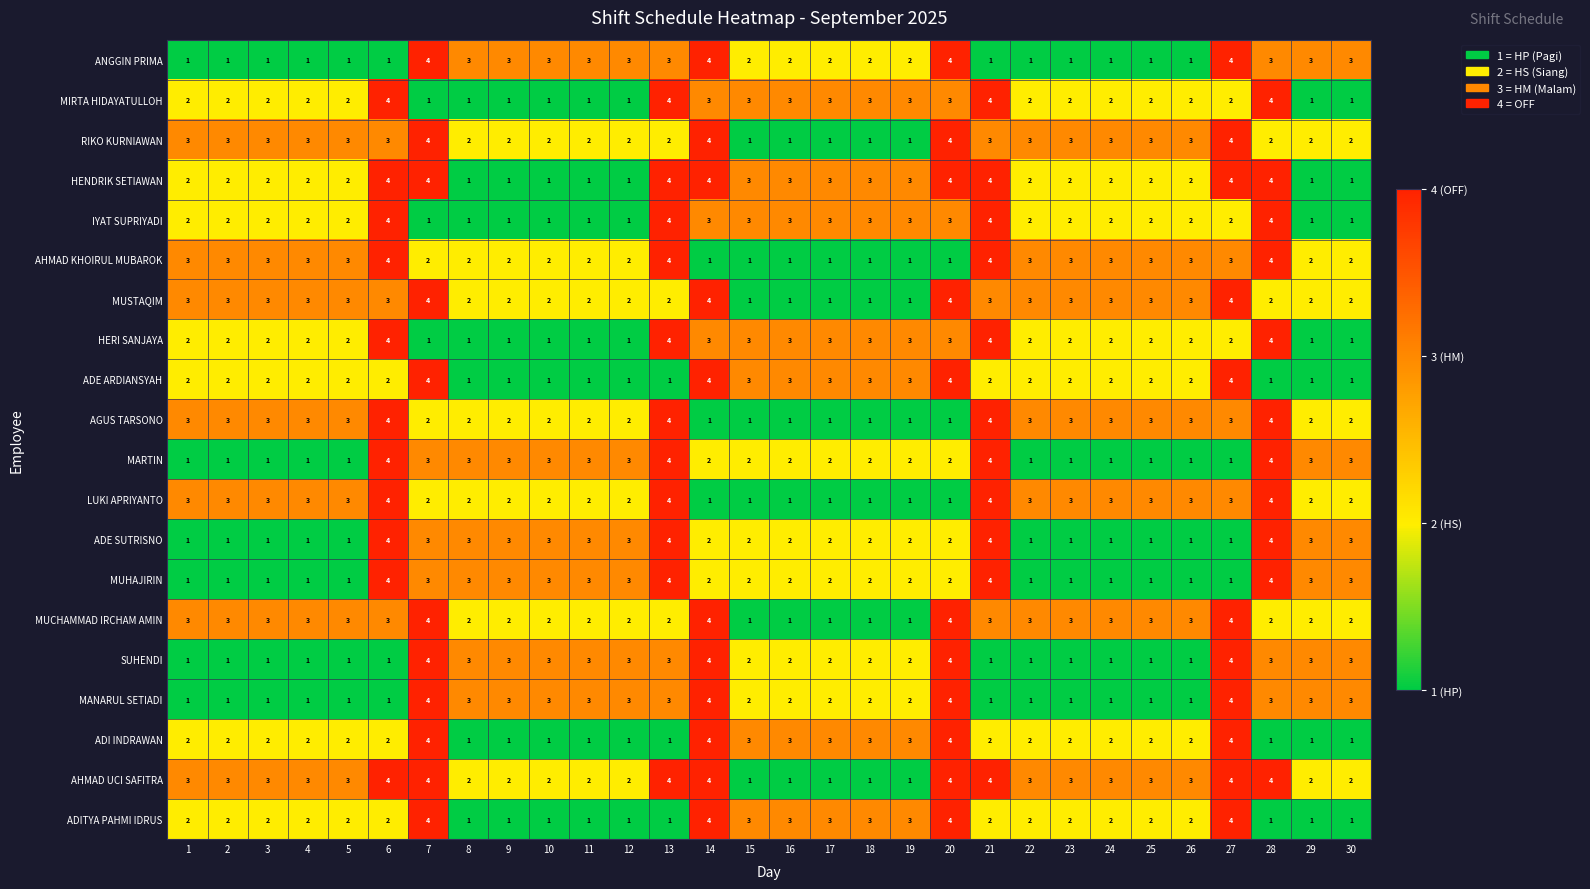

At how many categories does at least one series exceed 2?

30